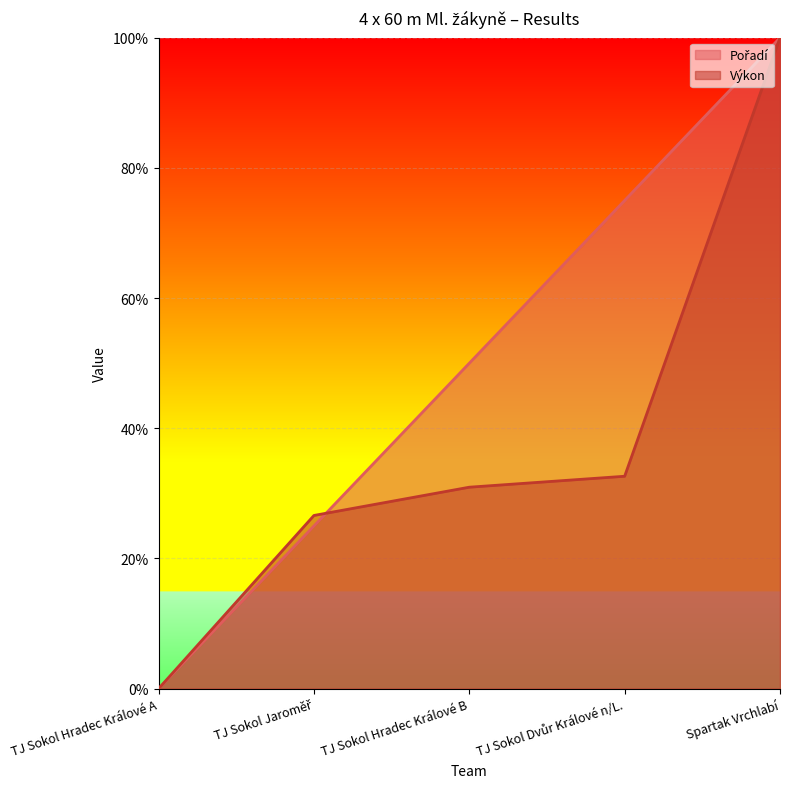

Count the number of categories in the chart.

5